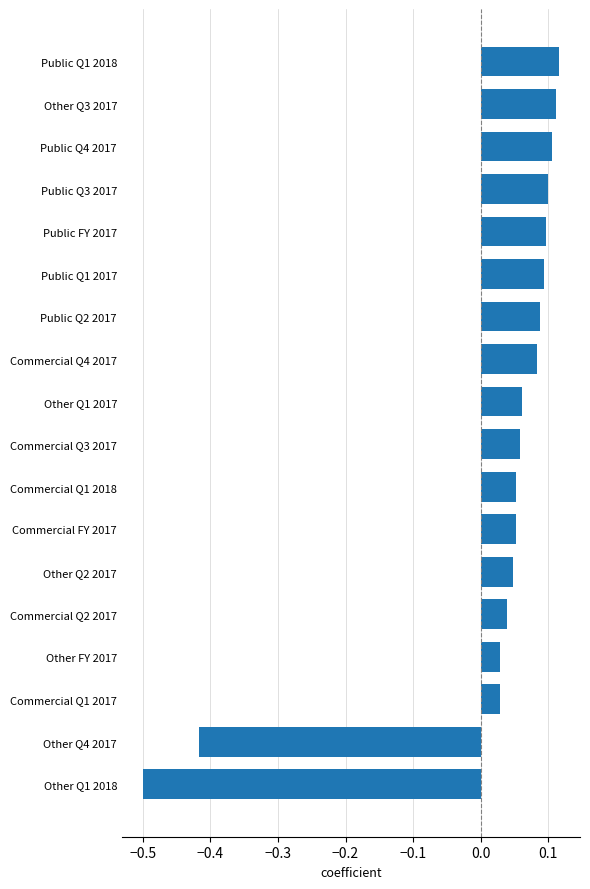

What is the value of the 18th bar from the top?

-0.5